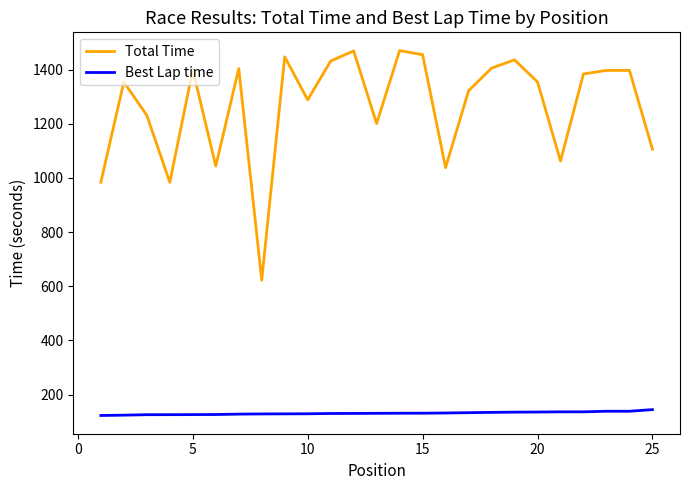

List the series in order of their peak value, highest first.

Total Time, Best Lap time